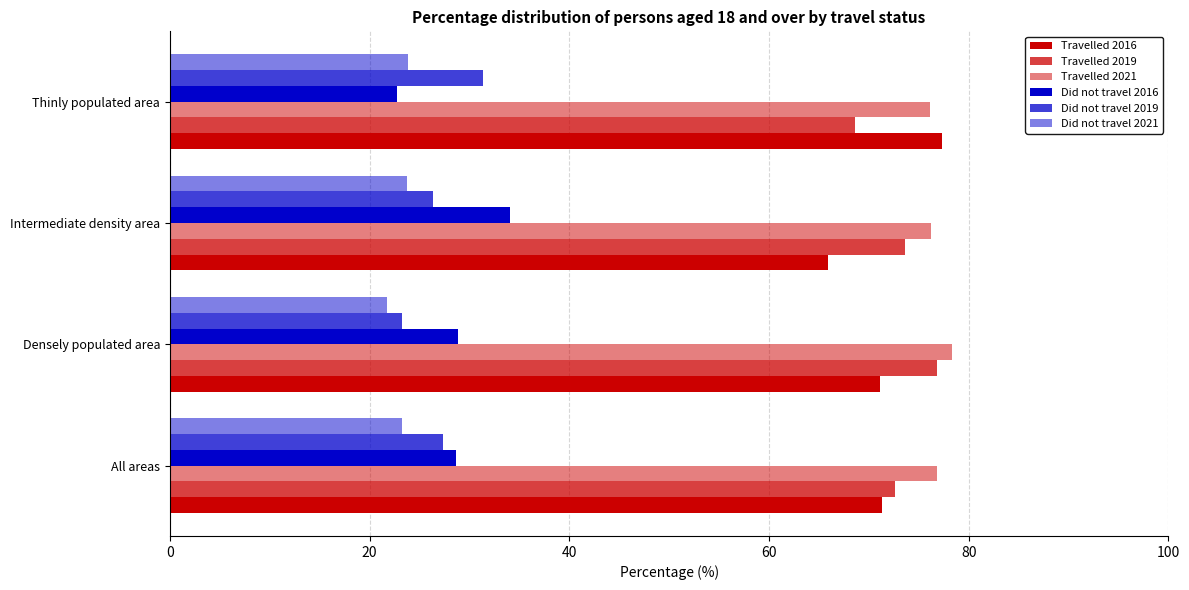

What is the lowest value of the Did not travel 2016 series?

22.7